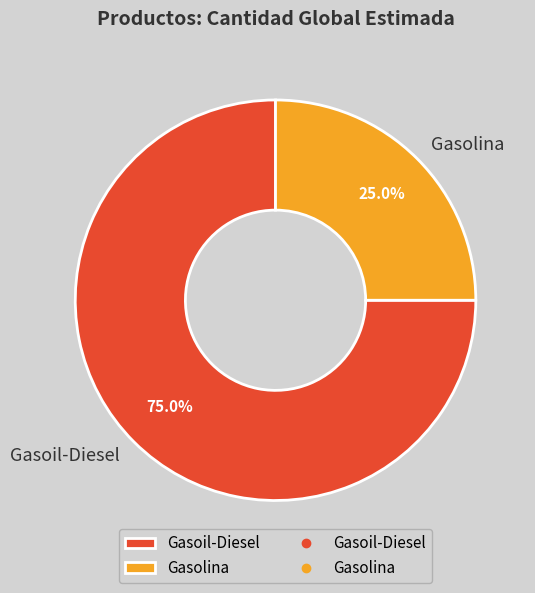

True or false: Gasoil-Diesel accounts for 80% of the total.

False